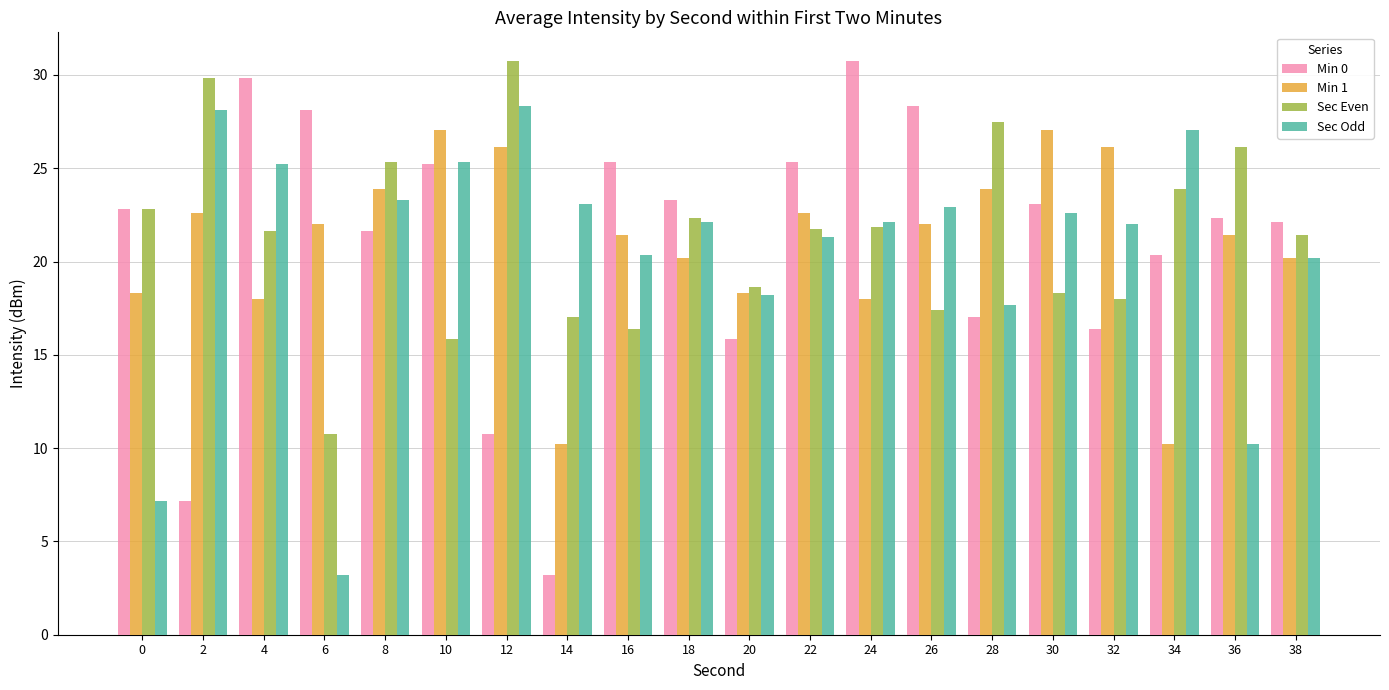

Between 2 and 32, which series saw the biggest shift?

Sec Even